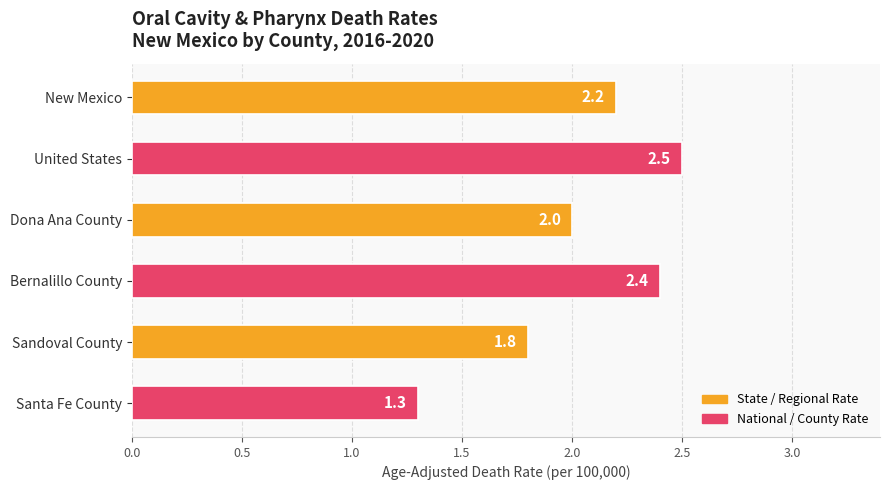

At which category does the chart reach its peak across all series?

United States